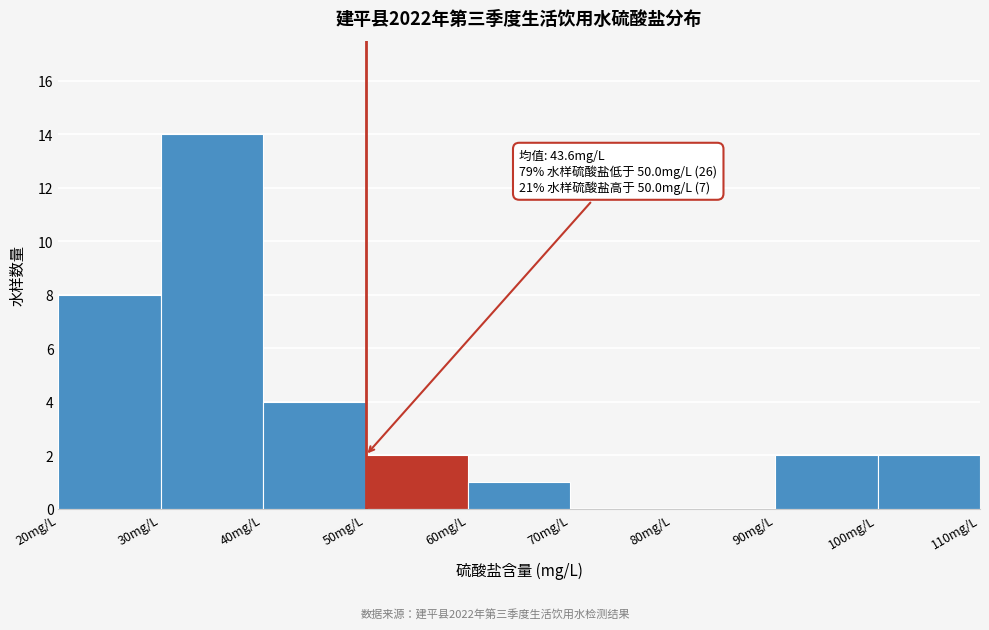

Which range on the x-axis has the tallest bar?

30 to 40